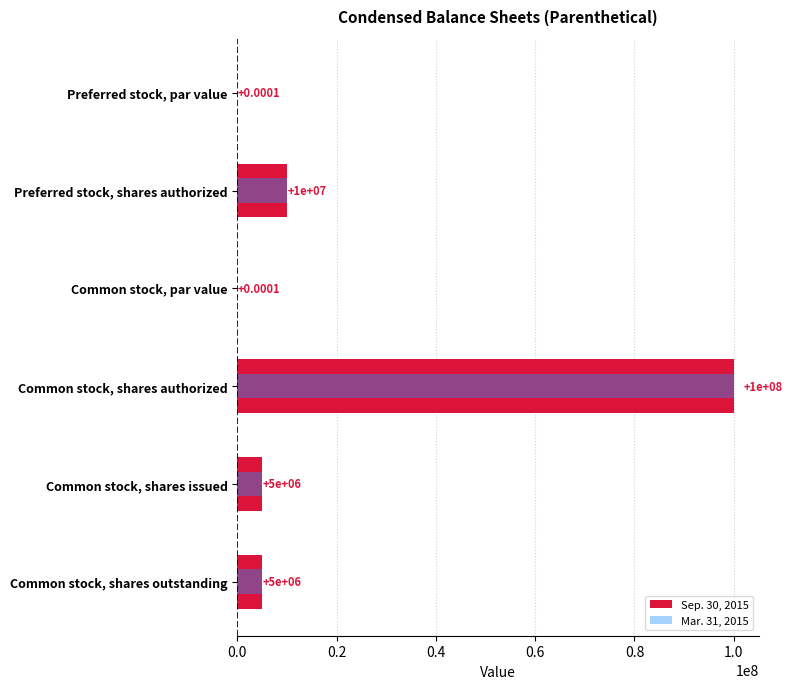

What are all the series names shown in the legend?

Sep. 30, 2015, Mar. 31, 2015